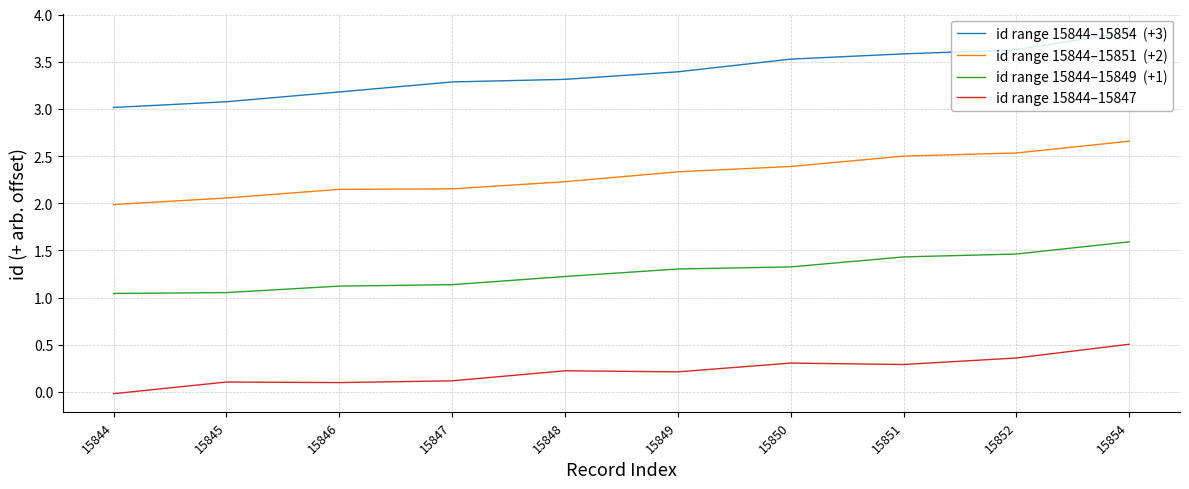

What is the total value across all series at 15847?

6.7